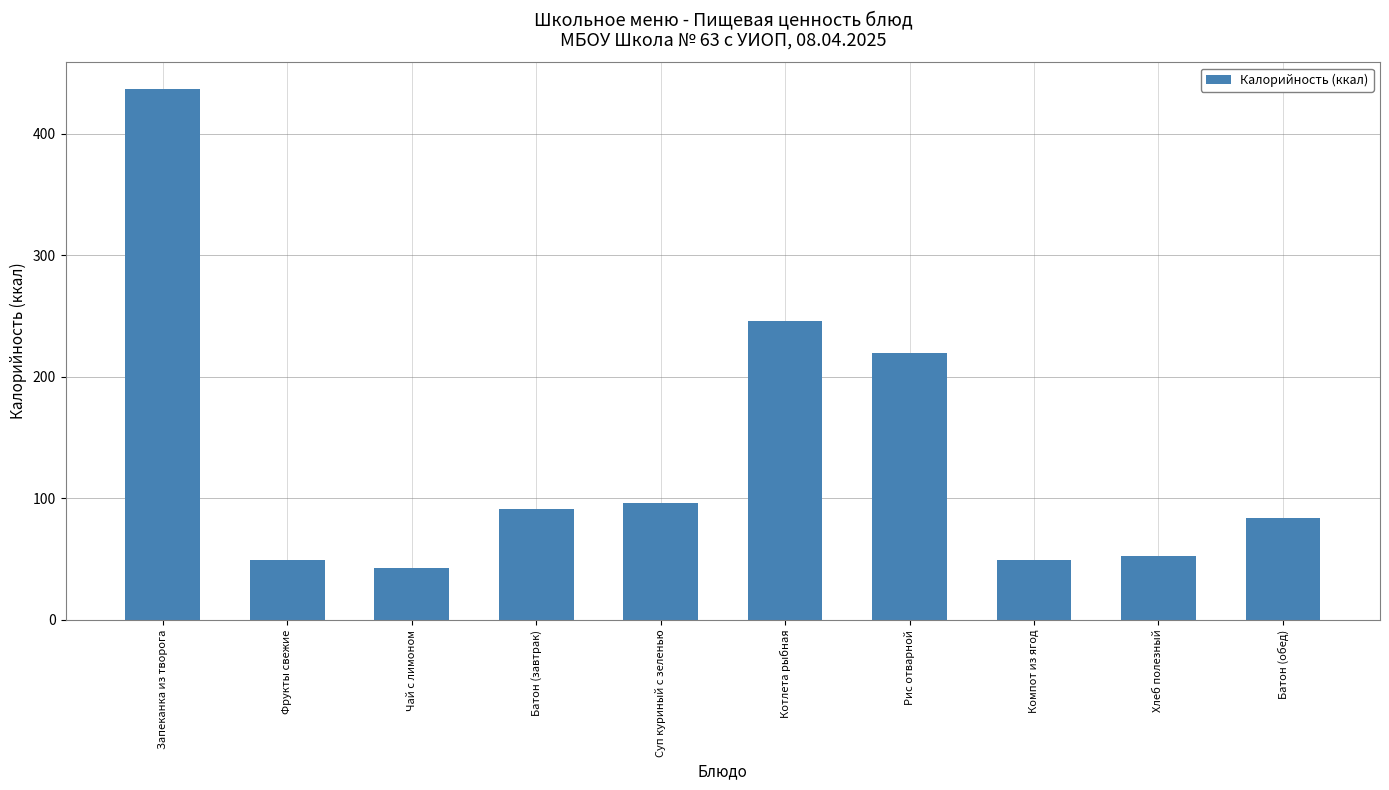

Does the chart contain any negative values?

No